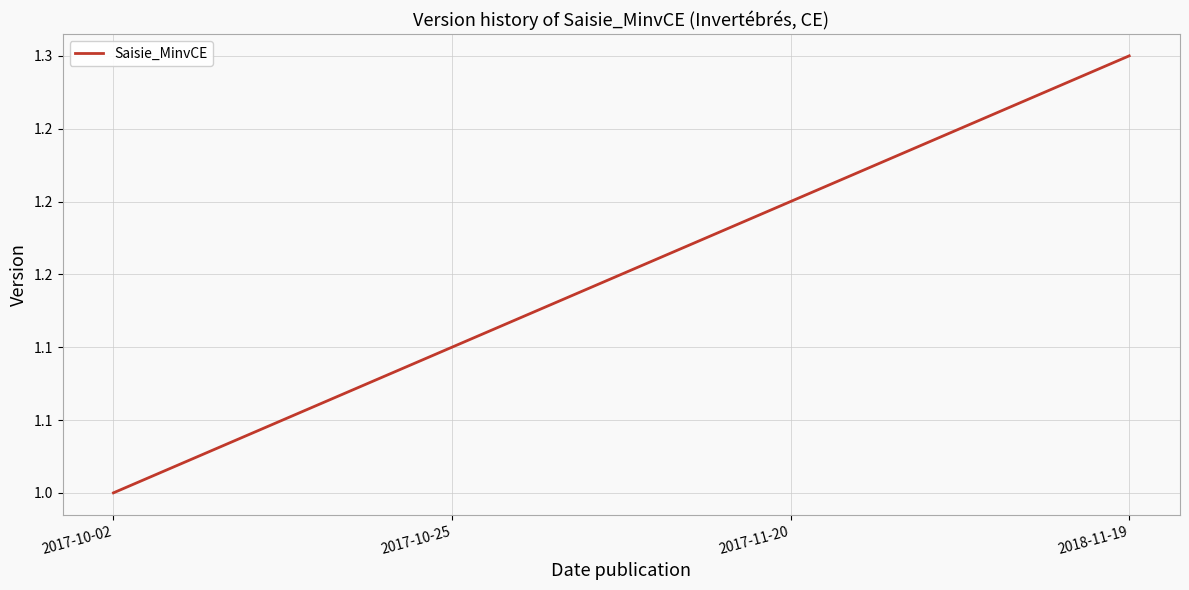

Reading left to right, list all the values displayed in this chart.

1.0	1.1	1.2	1.3